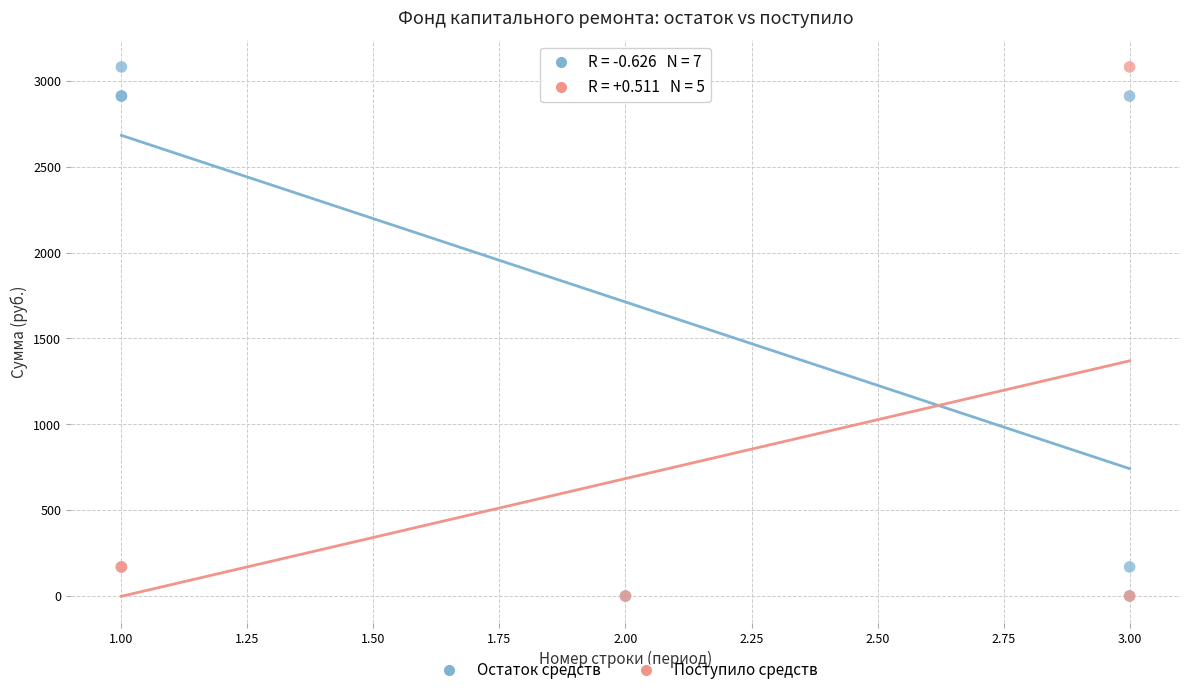

What are all the series names shown in the legend?

Остаток средств, Поступило средств